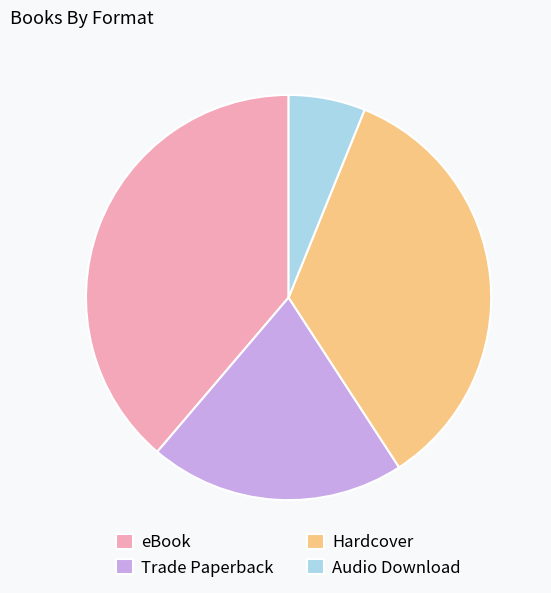

Count the number of slices in the pie.

4